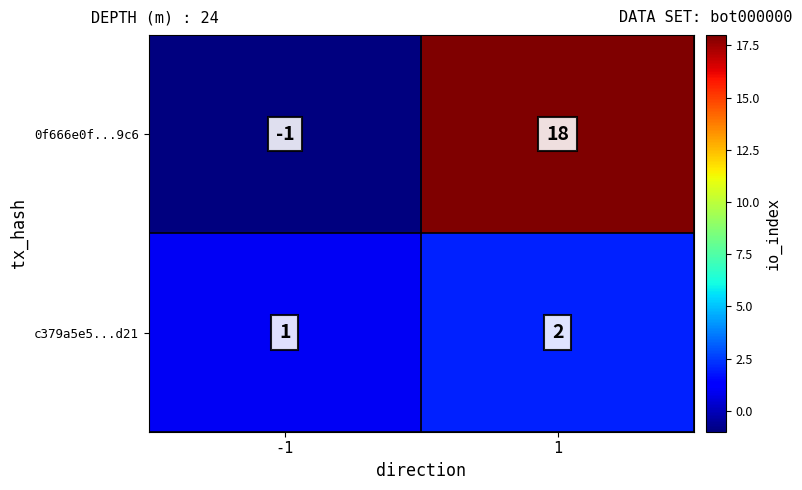

Which category has the lowest value across all series?

-1